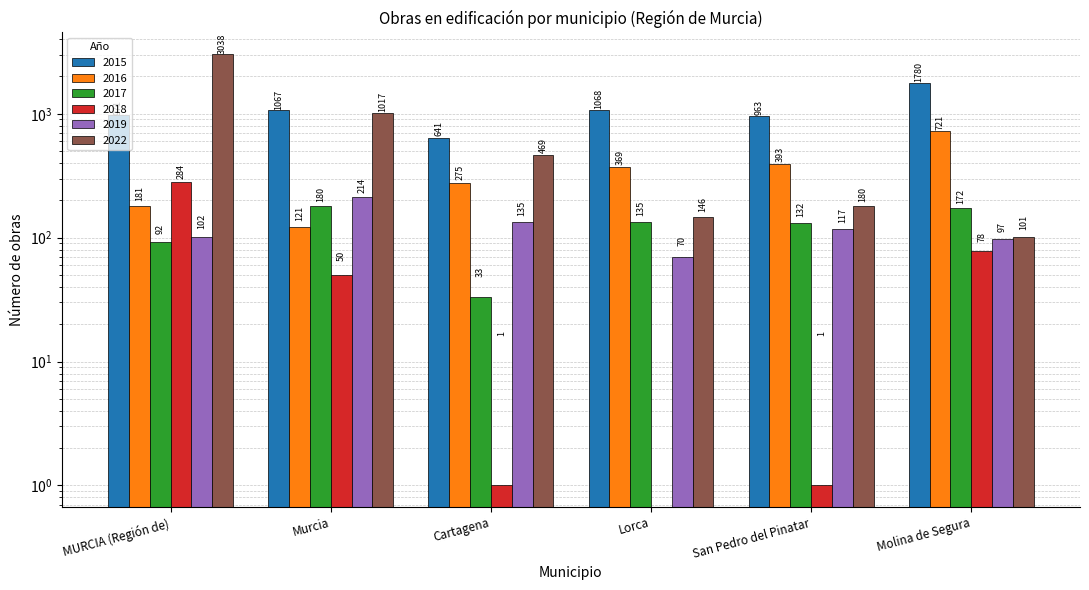

Rank the series by their maximum value, from highest to lowest.

2022, 2015, 2016, 2018, 2019, 2017